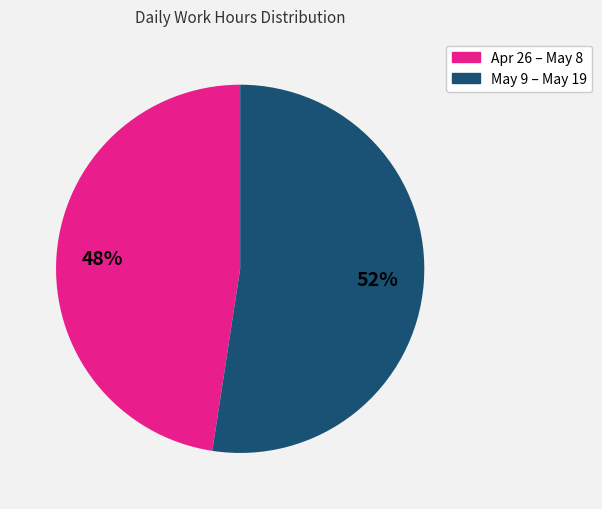

To the nearest percent, what is the average slice percentage?

50%